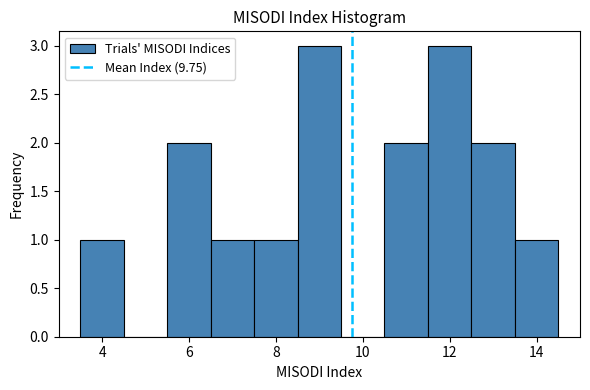

Reading left to right, transcribe this chart: for each bar, give the range it covers on the x-axis and its height. Neither the bar edges nor the heights are printed on the chart, so give them approximately, as read against the axes.

3.5 to 4.5: 1
4.5 to 5.5: 0
5.5 to 6.5: 2
6.5 to 7.5: 1
7.5 to 8.5: 1
8.5 to 9.5: 3
9.5 to 10.5: 0
10.5 to 11.5: 2
11.5 to 12.5: 3
12.5 to 13.5: 2
13.5 to 14.5: 1